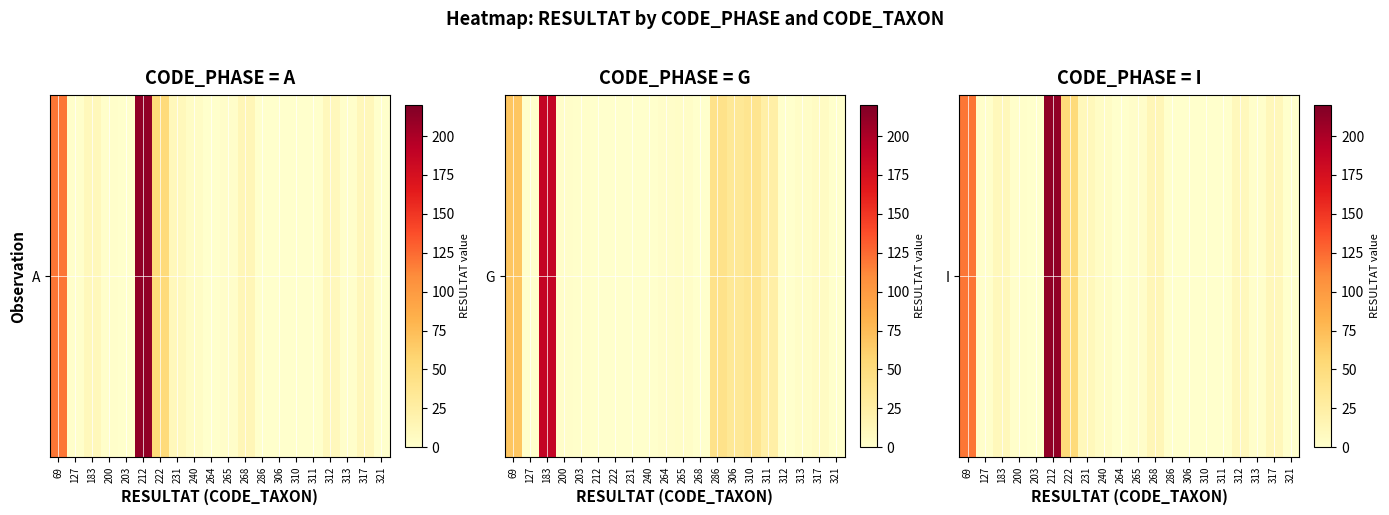

Reading left to right, list all the values displayed in this chart.

120	1	11	1	0	212	52	11	5	0	2	13	0	0	0	0	10	1	12	0